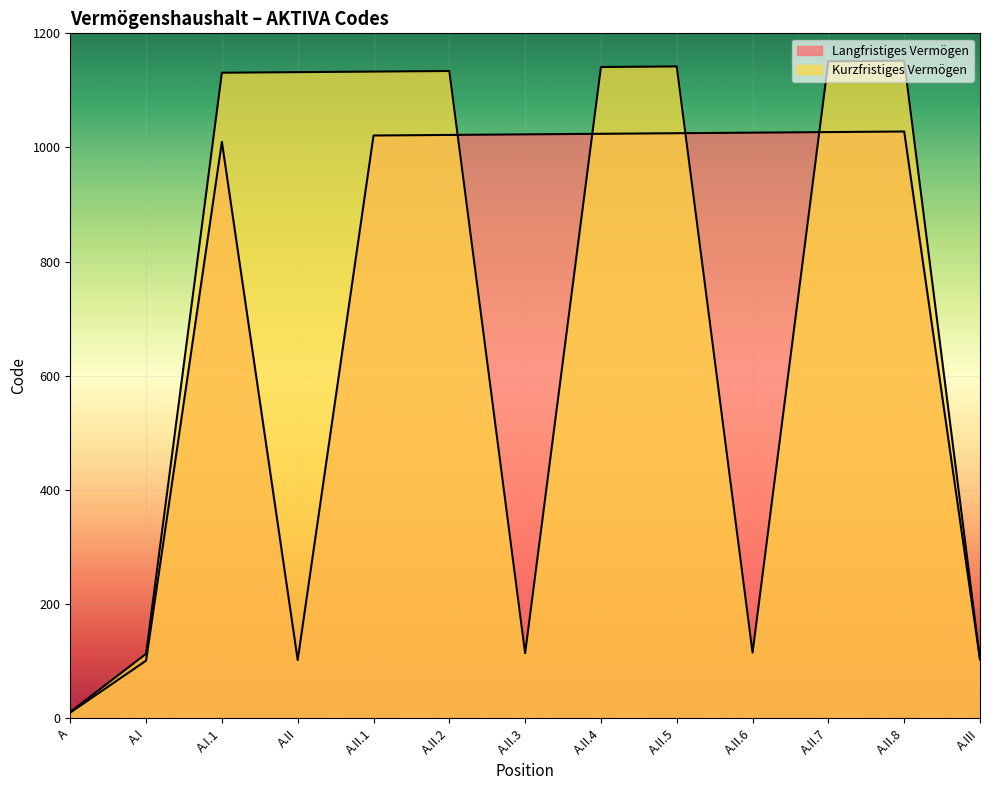

How many values in the Langfristiges Vermögen series exceed 1022?

6